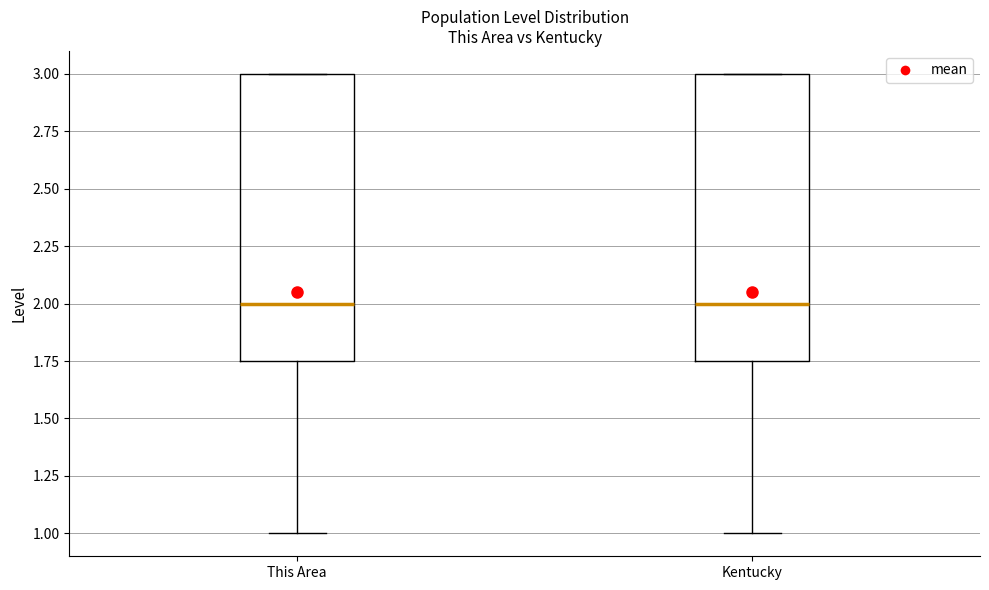

Where does the median line of the box for This Area sit on the y-axis? The values are not printed on the chart, so give them approximately, as read against the axis.

2.00